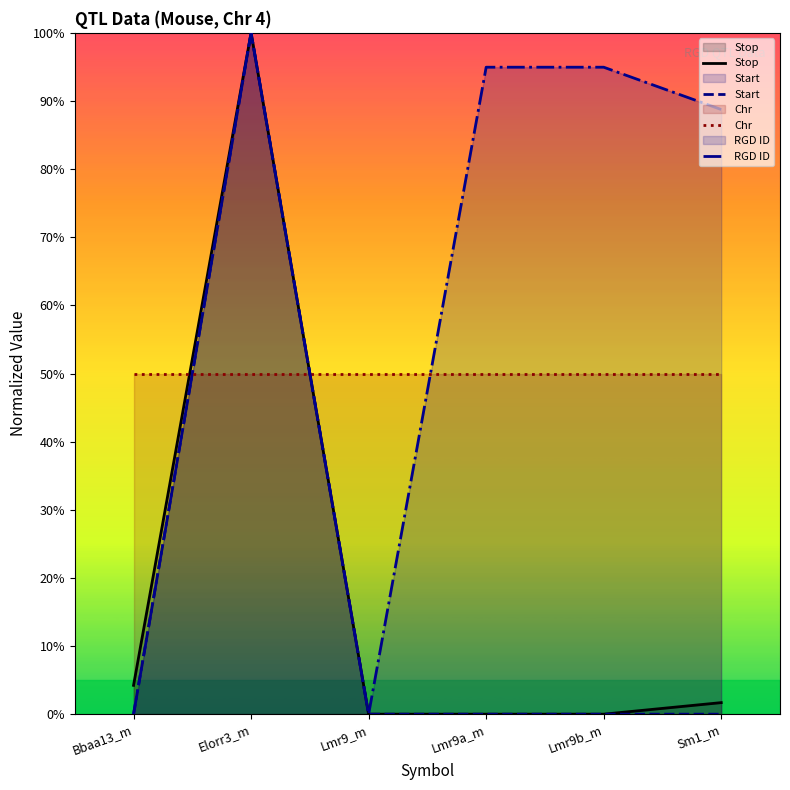

Which series changed the most between Bbaa13_m and Lmr9_m?

Stop